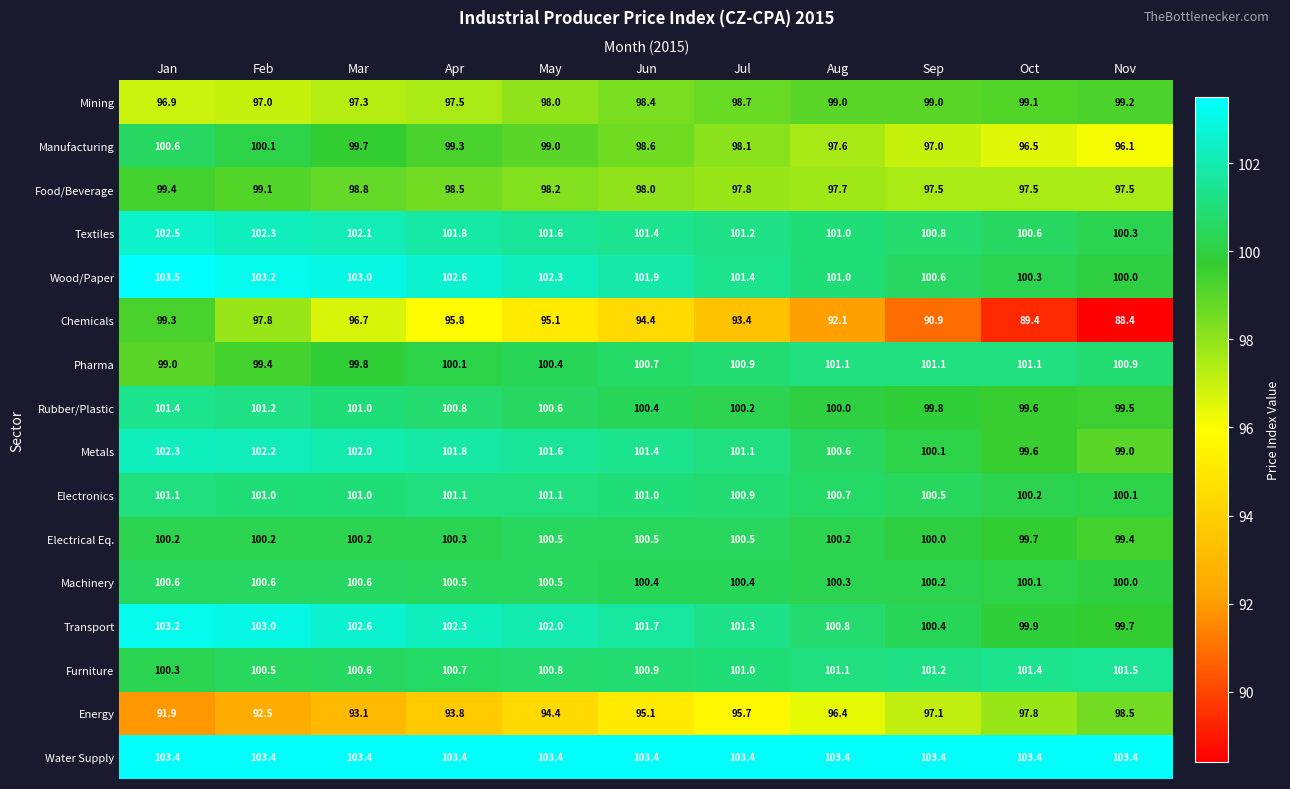

At which label does Manufacturing first exceed 98?

Jan